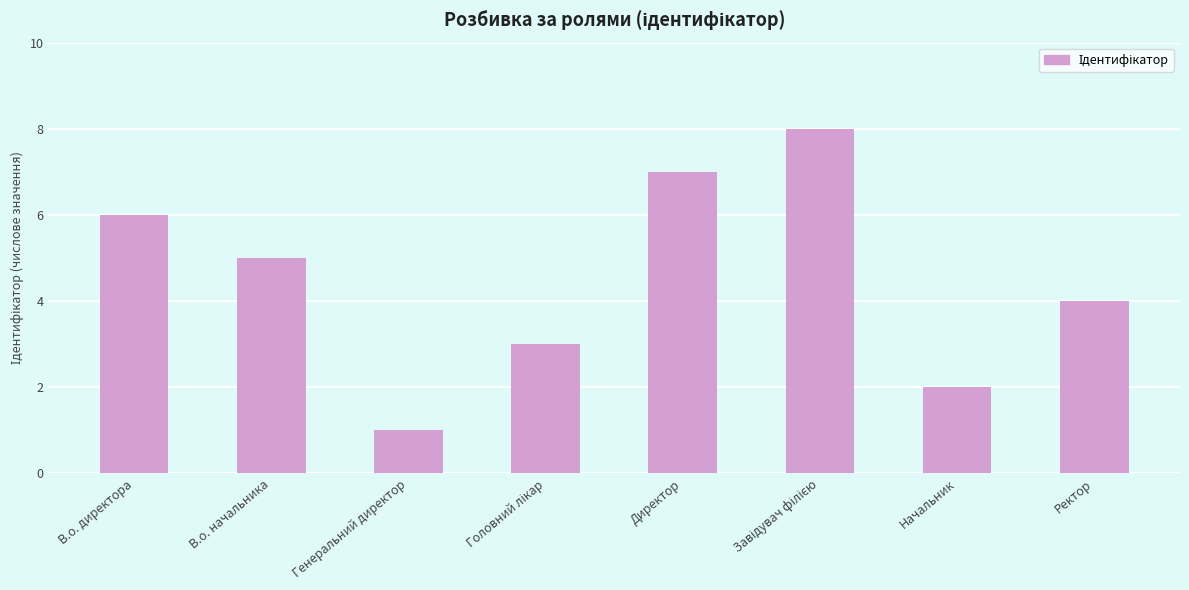

Count the number of data series in this chart.

1